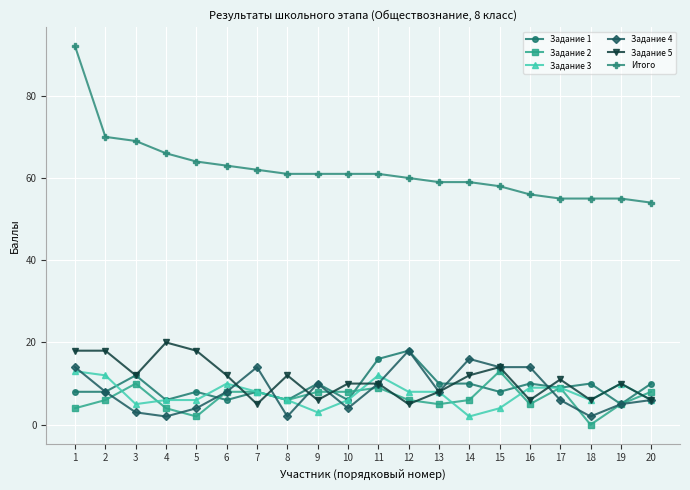

Which series changed the most between 13 and 18?

Задание 4